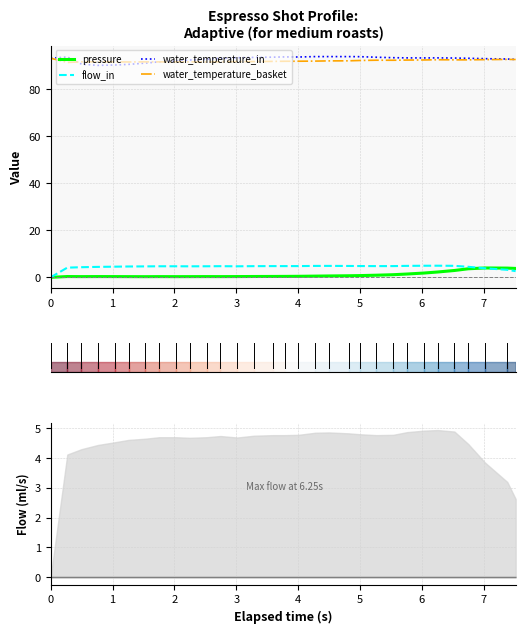

What is the highest value of the water_temperature_in series?

93.7